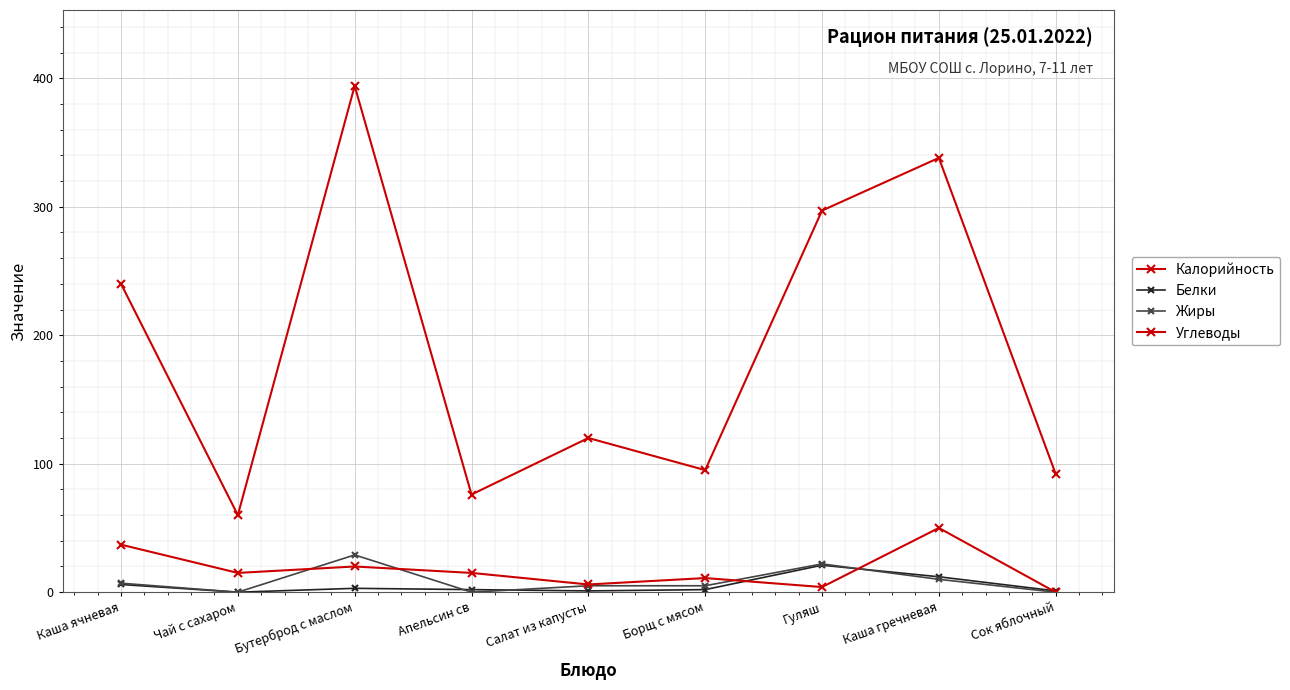

Count the number of categories in the chart.

9